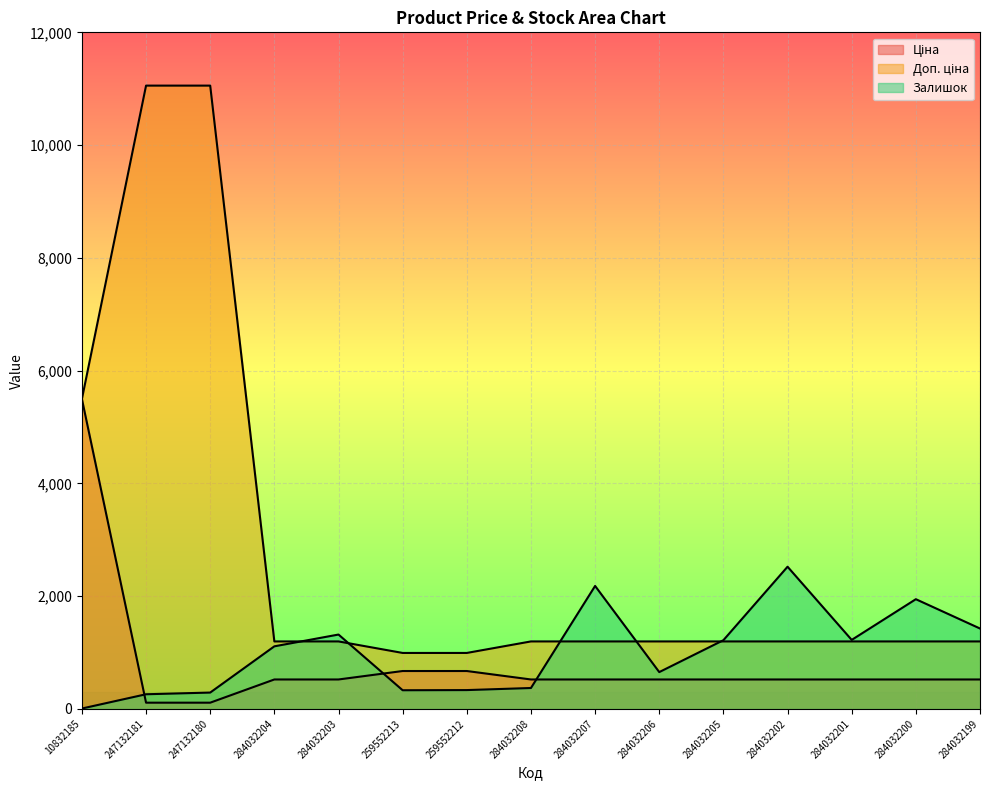

Is it true that Доп. ціна equals 4376.1 at 247132180?

False